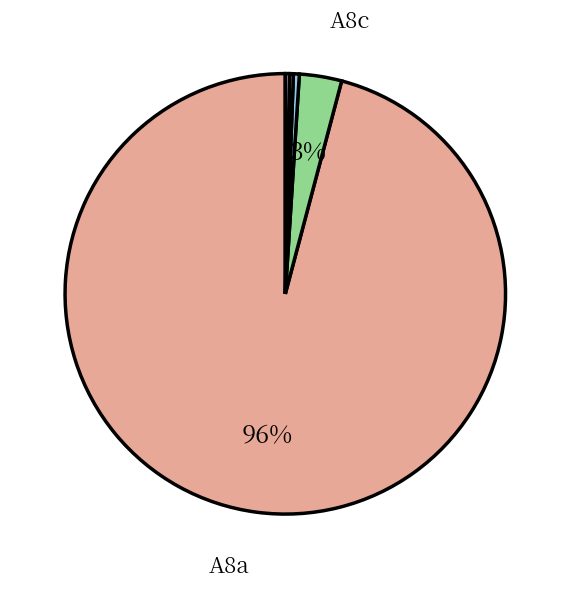

Does any single category account for the majority?

Yes